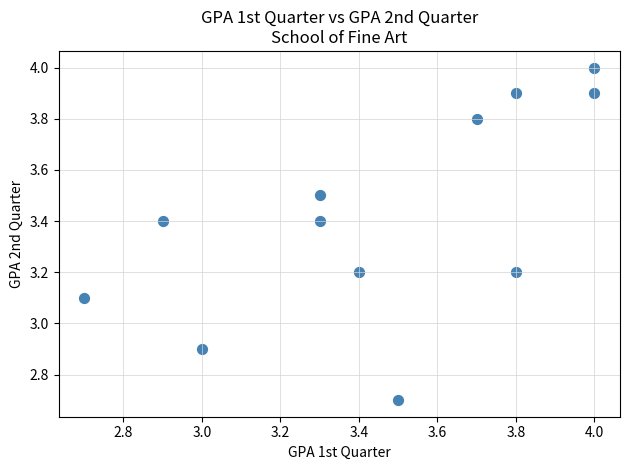

What is the average X value?

3.4